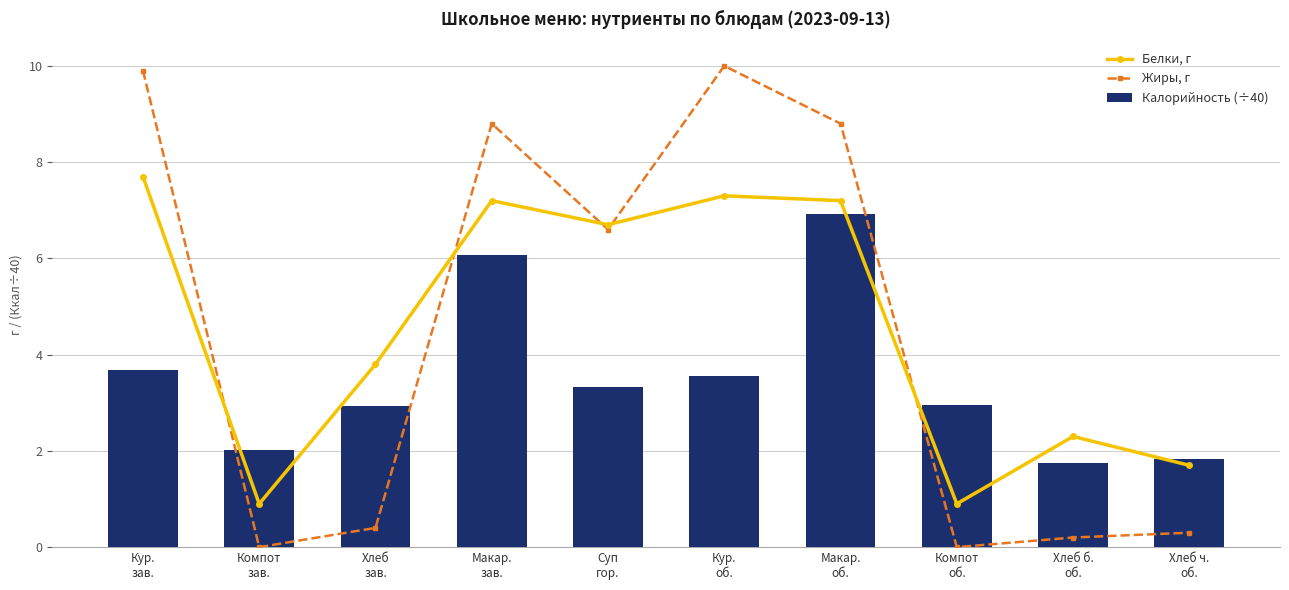

True or false: Белки, г has a value of 0.9 at Компот
об..

True